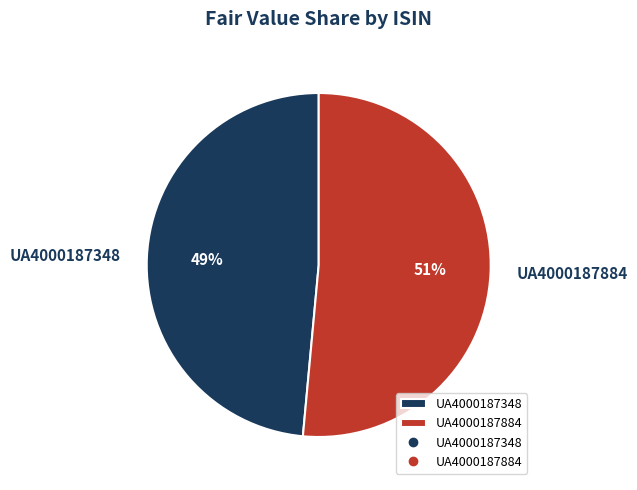

Rank the categories by value from highest to lowest.

UA4000187884, UA4000187348